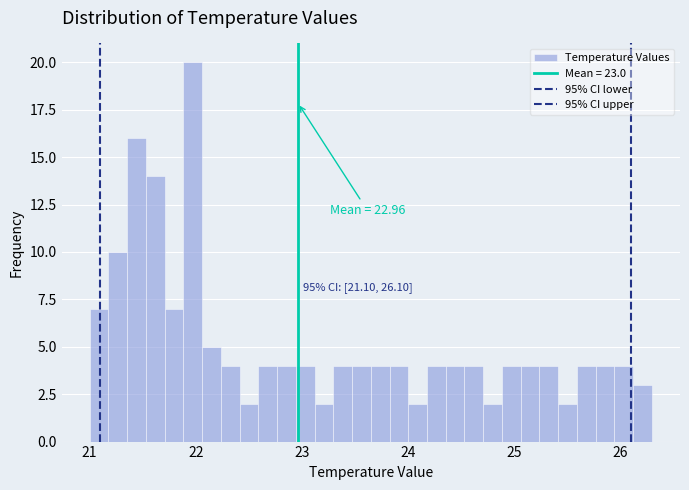

Around what value on the x-axis is the tallest bar? Give the approximate position of its centre, as read against the axis.

22.0